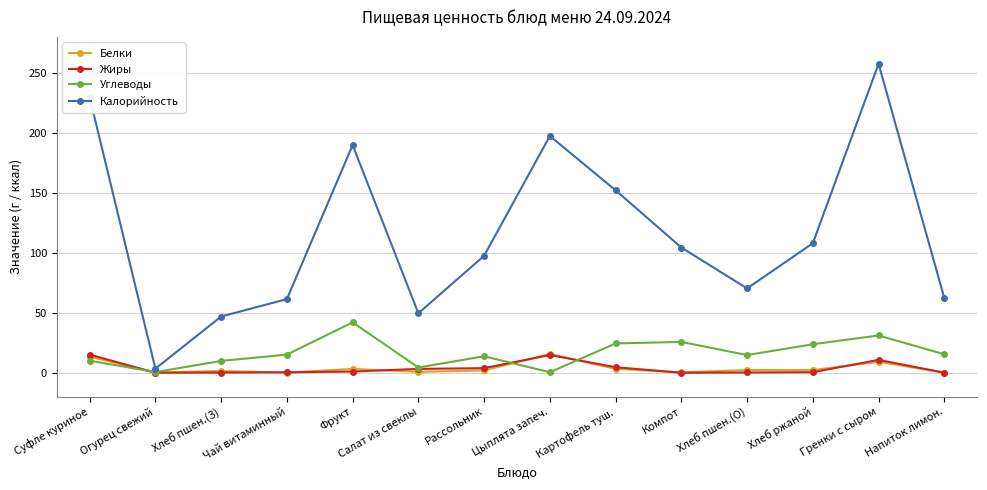

Is it true that Калорийность equals 106.4 at Хлеб пшен.(О)?

False